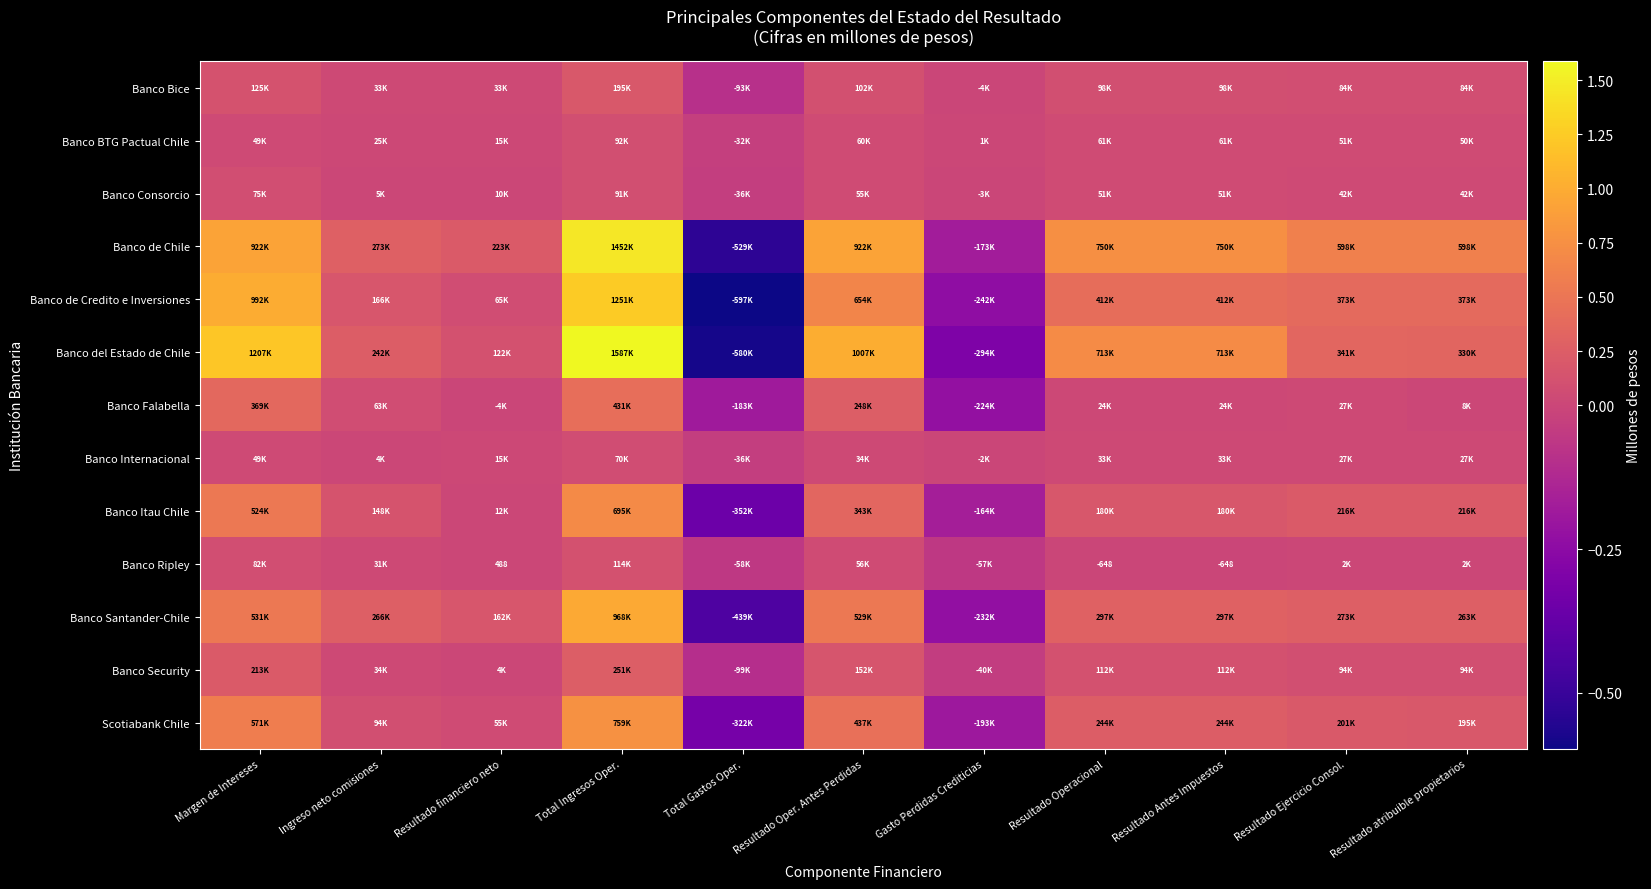

How many data points in Banco Santander-Chile are less than 272622?

5